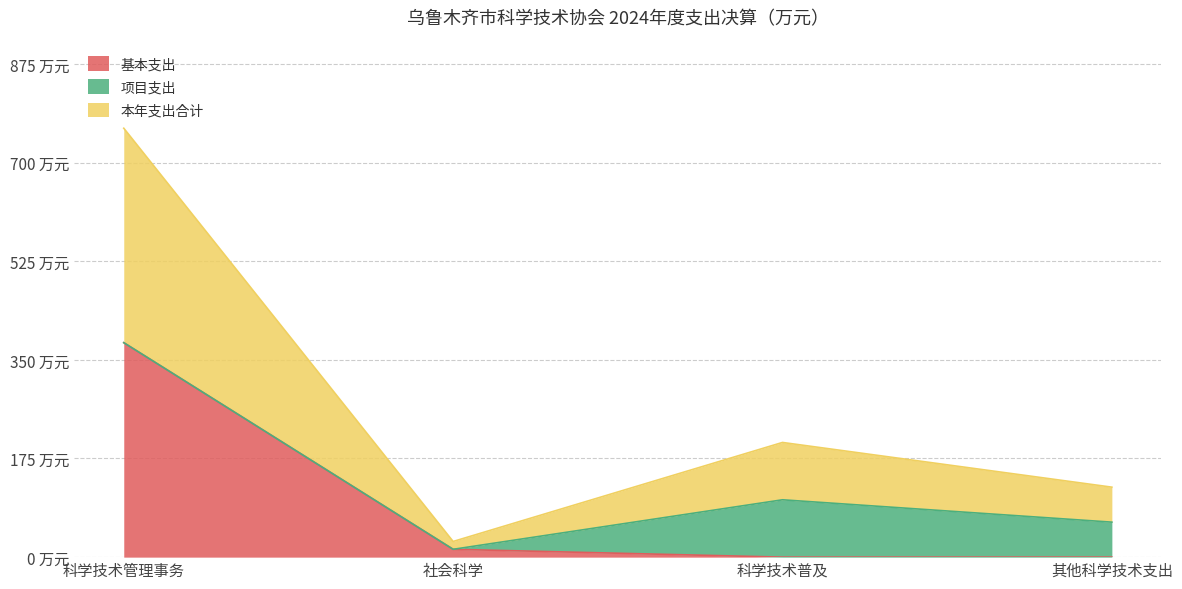

True or false: 基本支出 has a value of 22.3 at 社会科学.

False